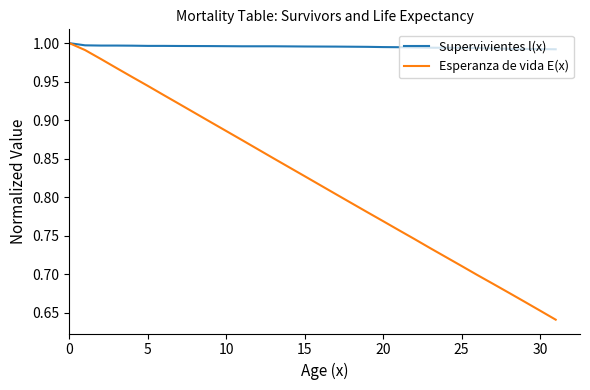

Rank the series by their average value, from lowest to highest.

Esperanza de vida E(x), Supervivientes l(x)